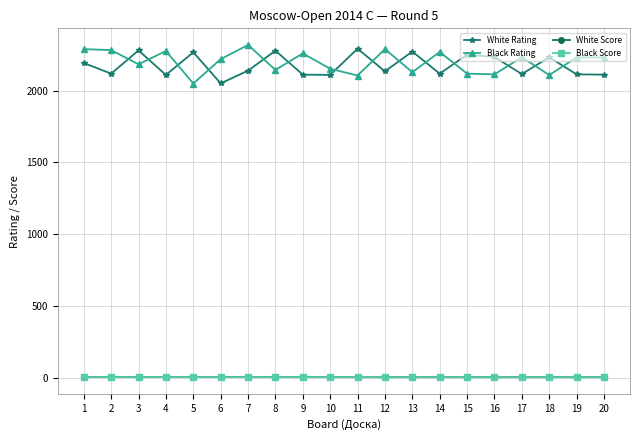

What is the difference between the highest and lowest values at 9?

2256.5